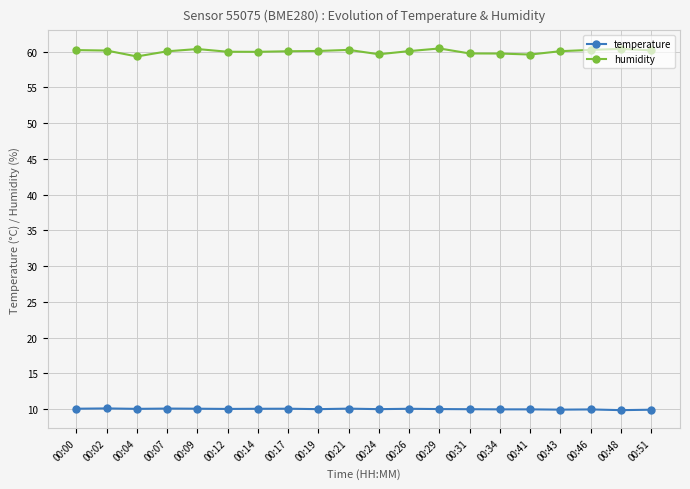

Is this an area chart (filled region under the line)?

No